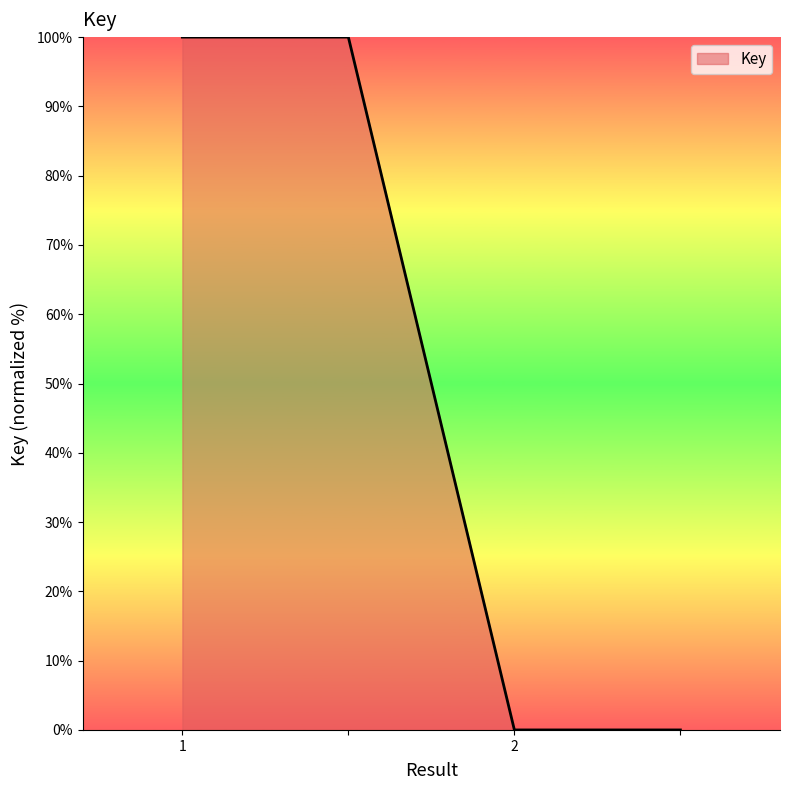

What is the difference between the second highest and minimum values?

100